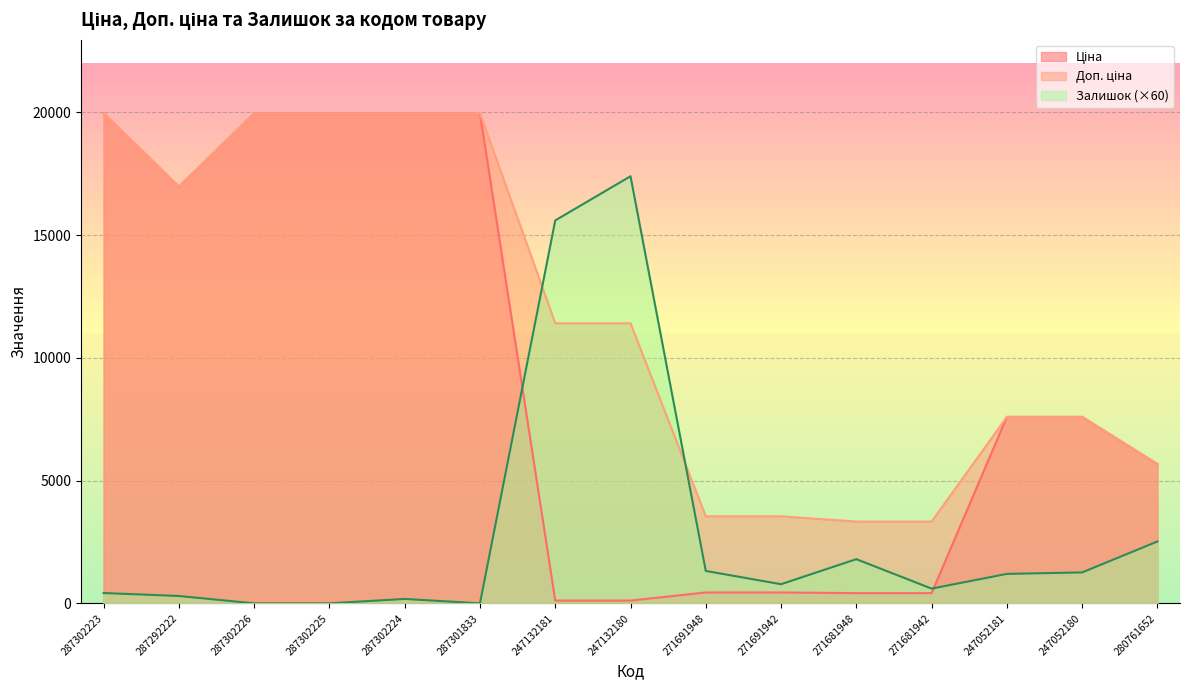

At which label is Доп. ціна closest to 11648?

247132181